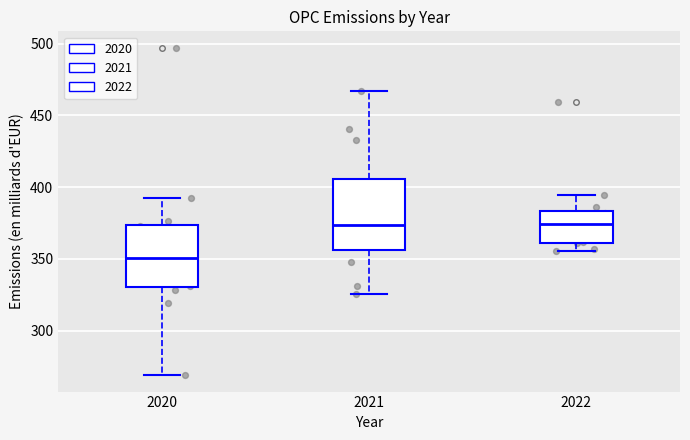

Reading left to right, read every box against the y-axis: the position of its median line, the range the box covers, and the ends of its whiskers. The values are not printed on the chart, so give them approximately, as read against the axis.

2020: median 350, box 330 to 375, whiskers 270 to 390
2021: median 375, box 355 to 405, whiskers 325 to 465
2022: median 375, box 360 to 385, whiskers 355 to 395